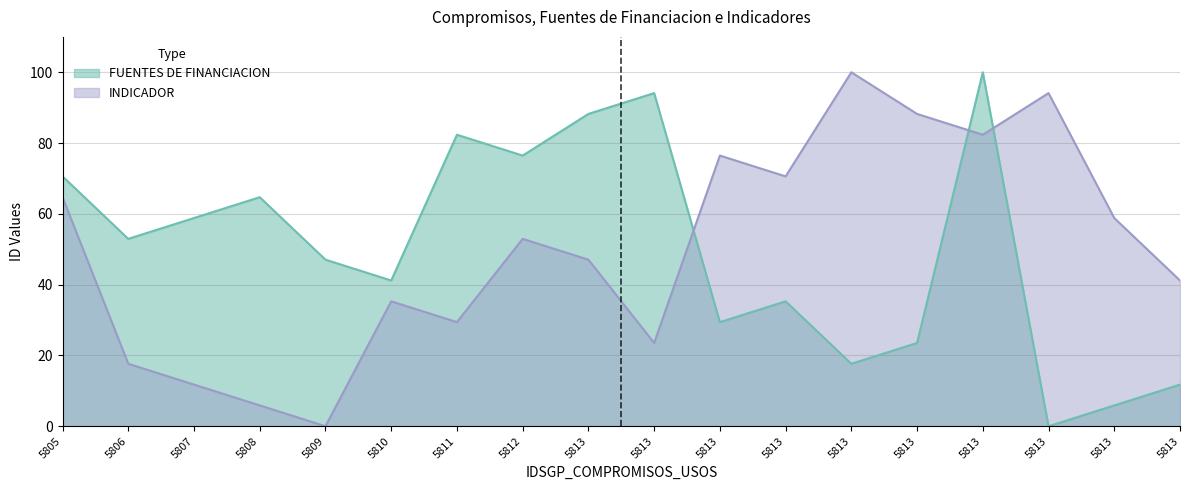

What is the average value of the FUENTES DE FINANCIACION series?

50.0